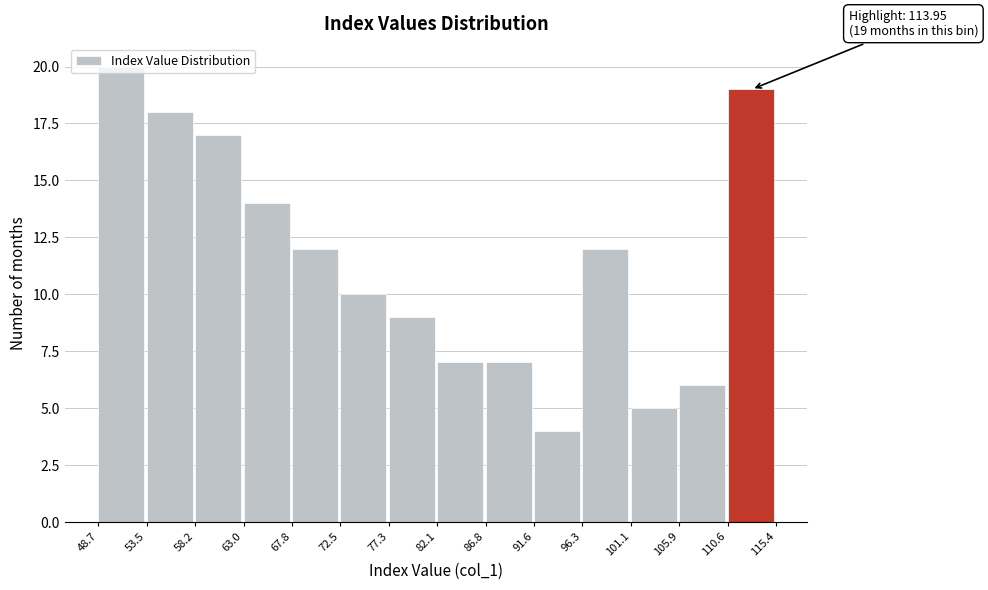

Over which range of the x-axis is the bar tallest?

48.7 to 53.5